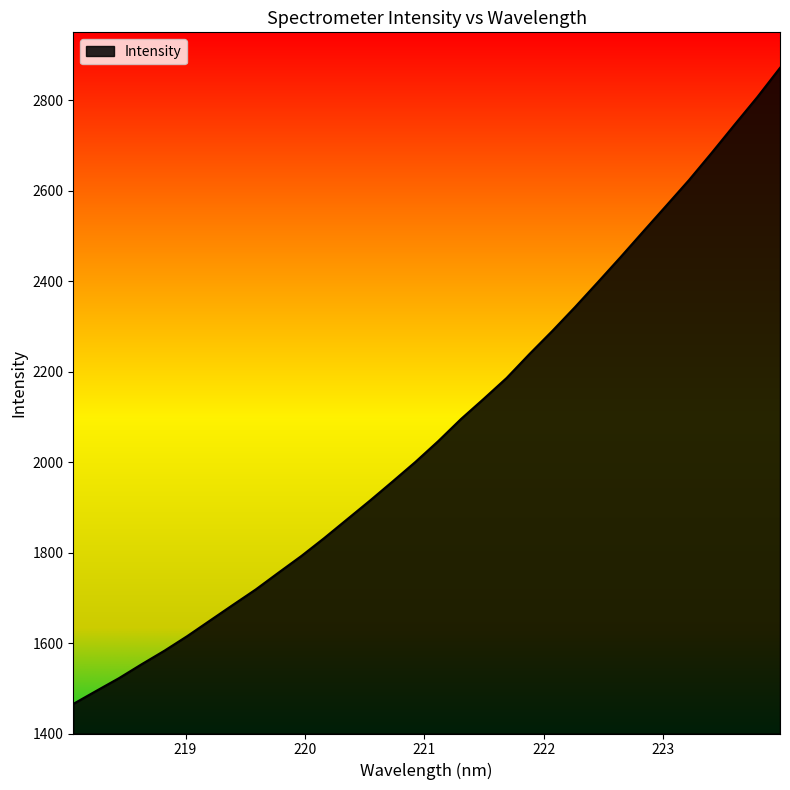

What is the difference between the maximum and minimum values?

1406.1